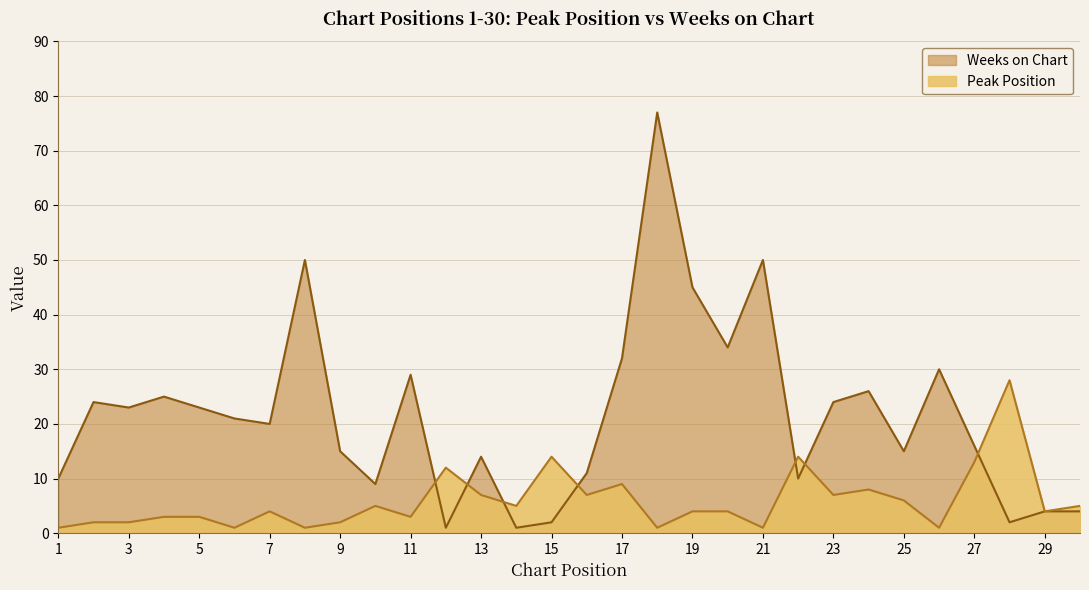

At which category is the sum across all series the highest?

18